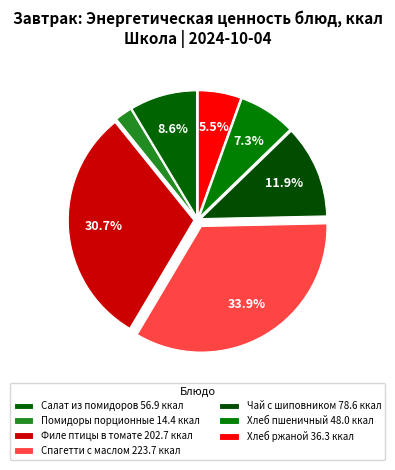

How many slices are in this pie chart?

7